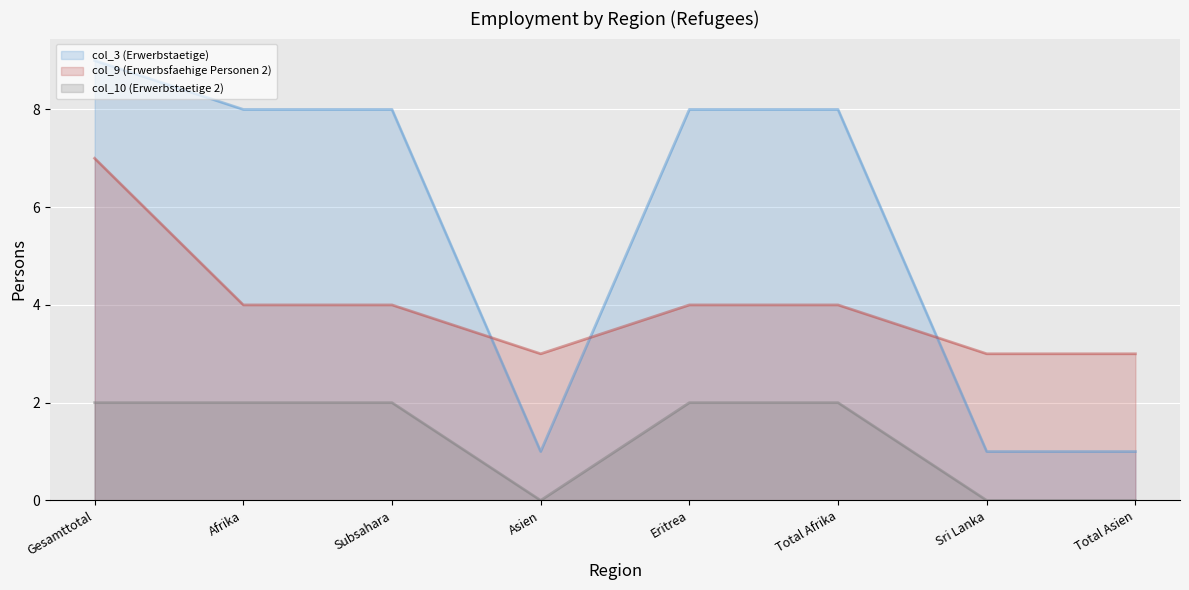

Where is col_3 (Erwerbstaetige) nearest to the value 5?

Afrika